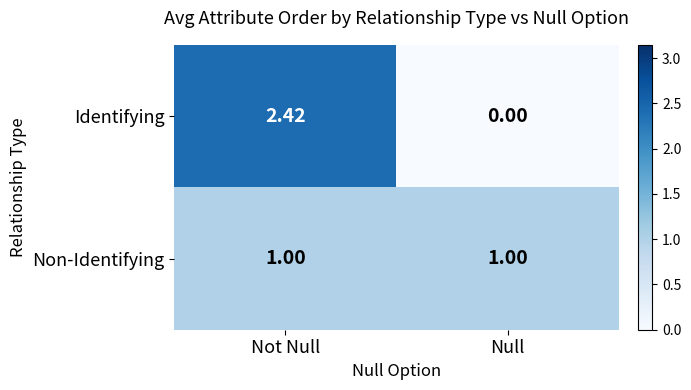

At which category does the chart reach its minimum across all series?

Null